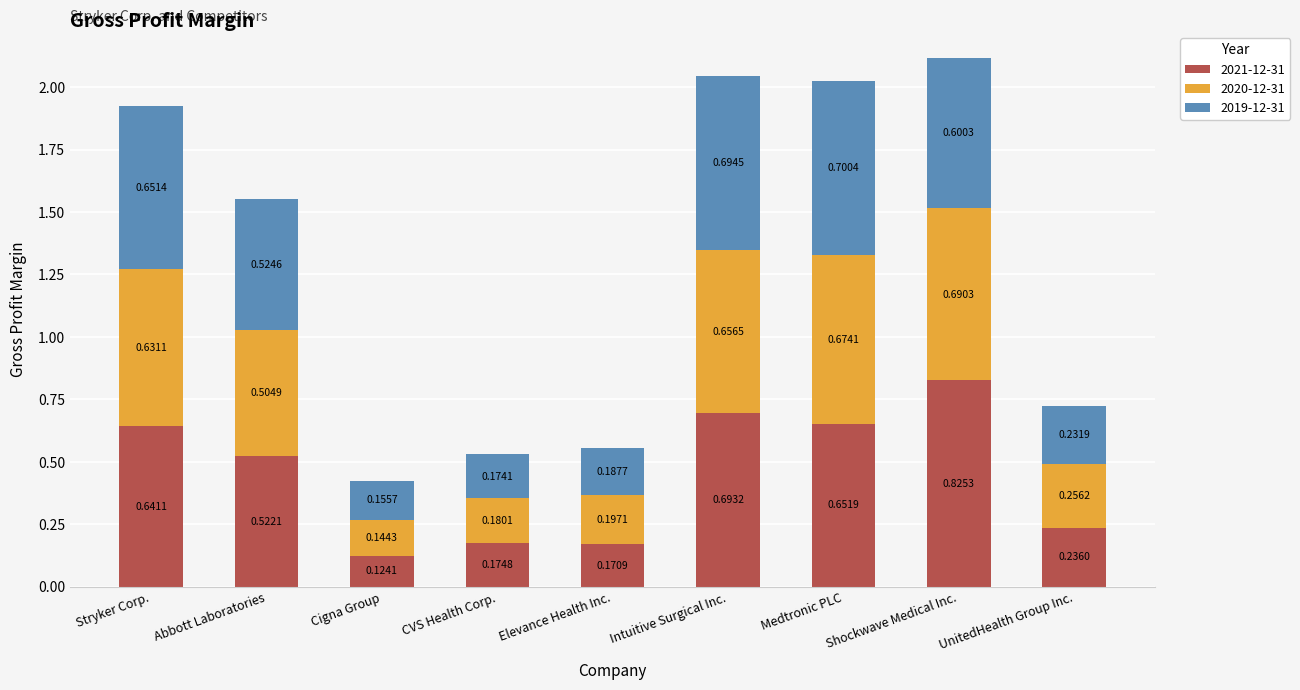

At which category is the sum across all series the highest?

Shockwave Medical Inc.